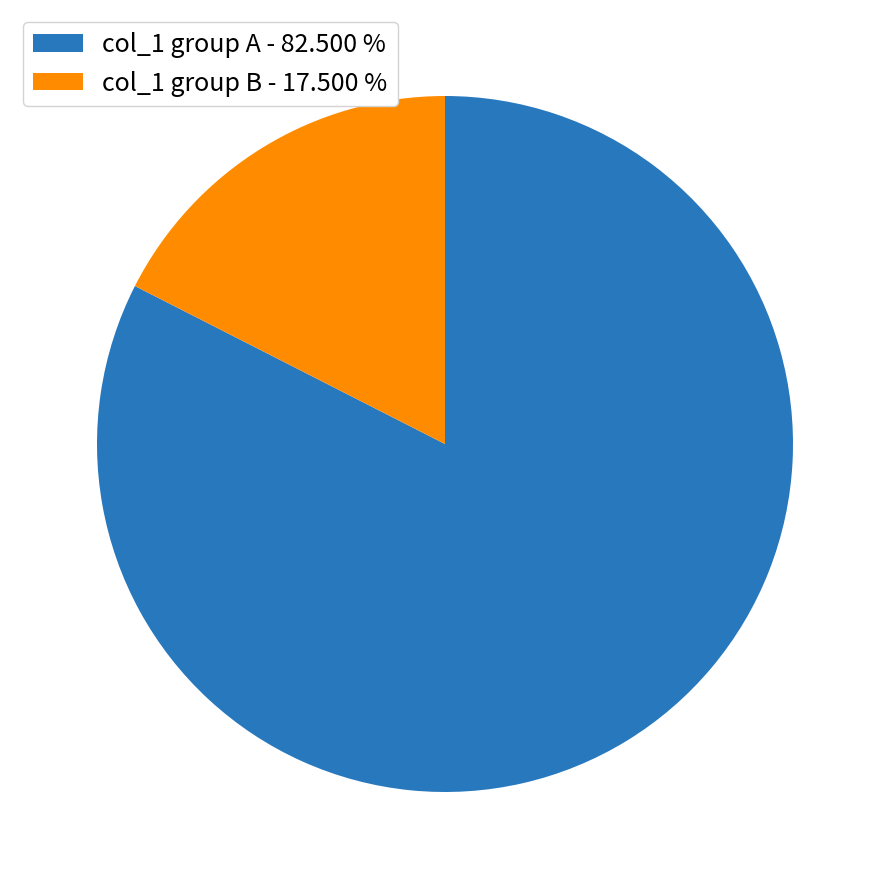

What is the smallest slice in the pie chart?

col_1 group B - 17.500 %